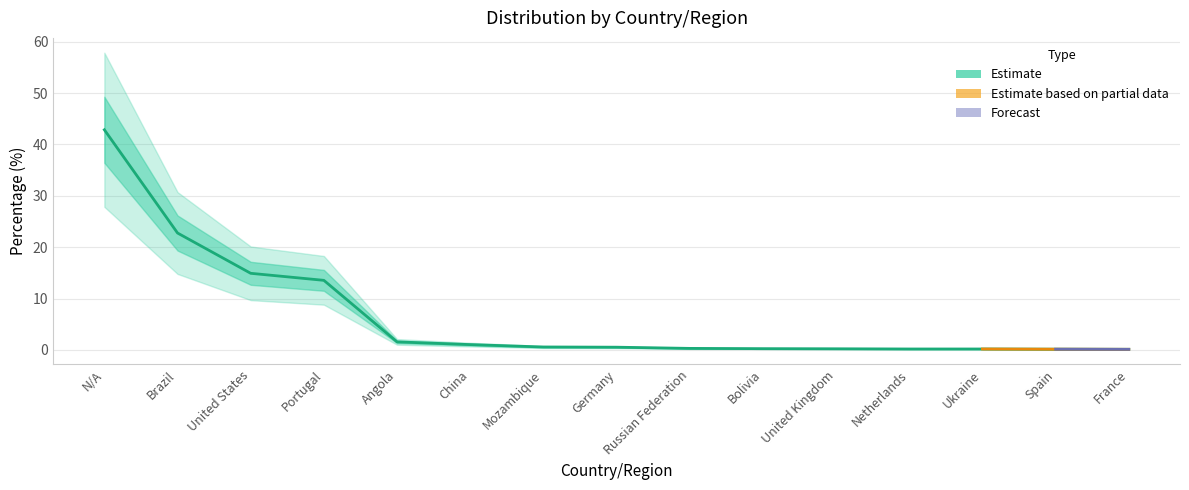

What is the change in value from United States to Portugal?

-1.4